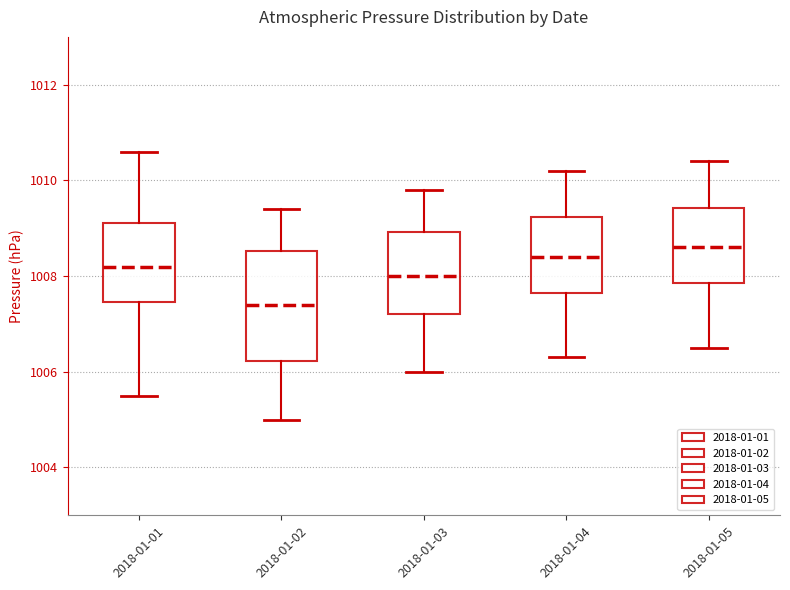

Reading left to right, transcribe this box plot: for each box, give where its median line is, the range the box spans, and where its two whiskers end, as read against the y-axis. The values are not printed on the chart, so give them approximately, as read against the axis.

2018-01-01: median 1008.2, box 1007.4 to 1009.2, whiskers 1005.6 to 1010.6
2018-01-02: median 1007.4, box 1006.2 to 1008.6, whiskers 1005.0 to 1009.4
2018-01-03: median 1008.0, box 1007.2 to 1009.0, whiskers 1006.0 to 1009.8
2018-01-04: median 1008.4, box 1007.6 to 1009.2, whiskers 1006.4 to 1010.2
2018-01-05: median 1008.6, box 1007.8 to 1009.4, whiskers 1006.6 to 1010.4